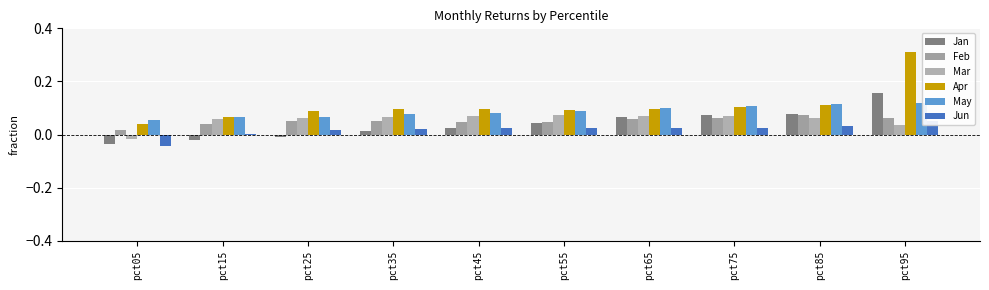

Where is Feb nearest to the value 0?

pct05